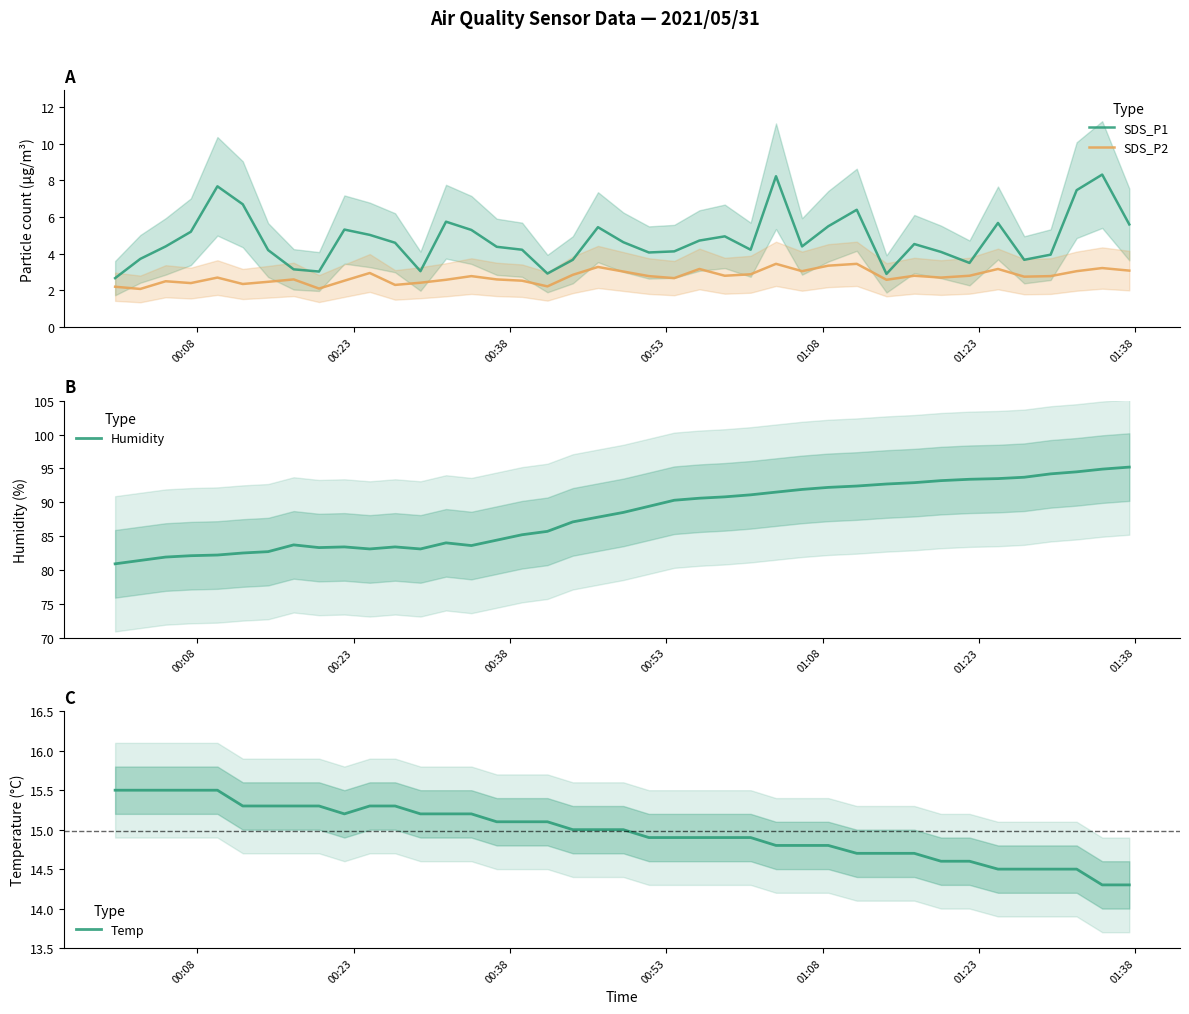

True or false: SDS_P2 and SDS_P1 cross at least once.

False